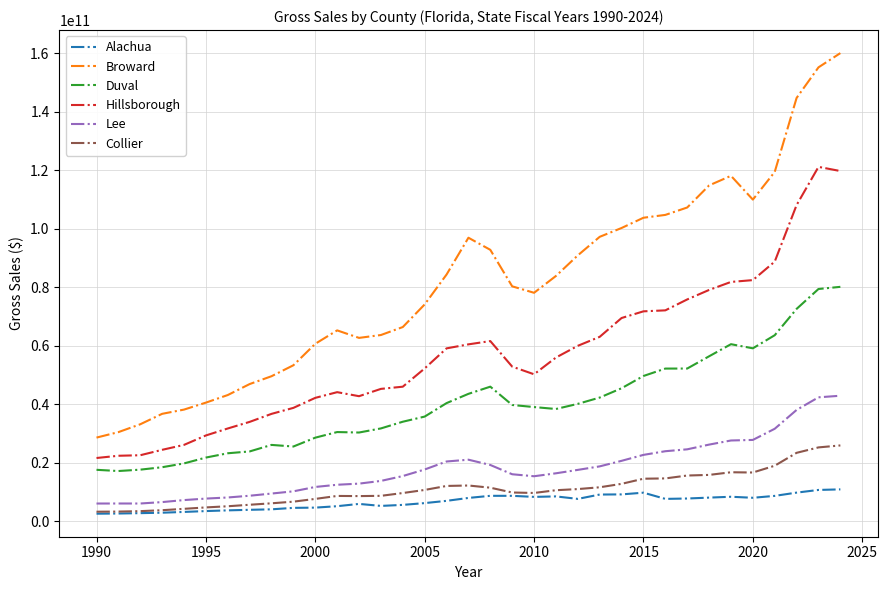

List the series in order of their peak value, highest first.

Broward, Hillsborough, Duval, Lee, Collier, Alachua